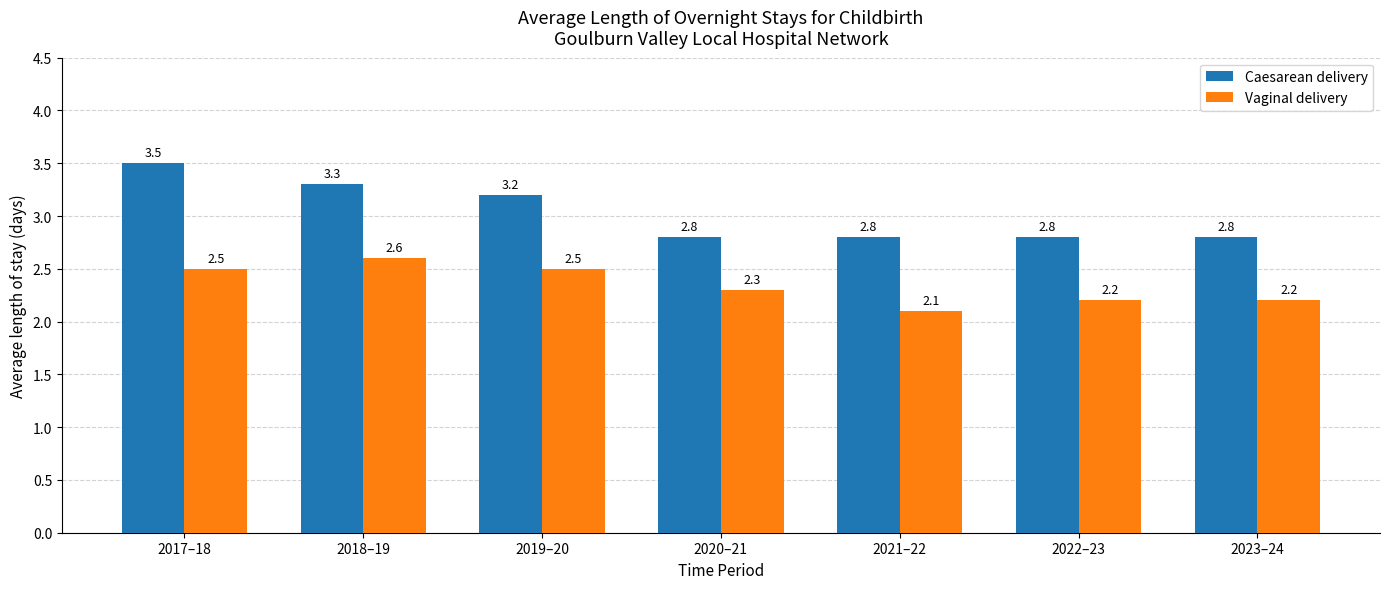

What value does the Caesarean delivery series have at 2017–18?

3.5